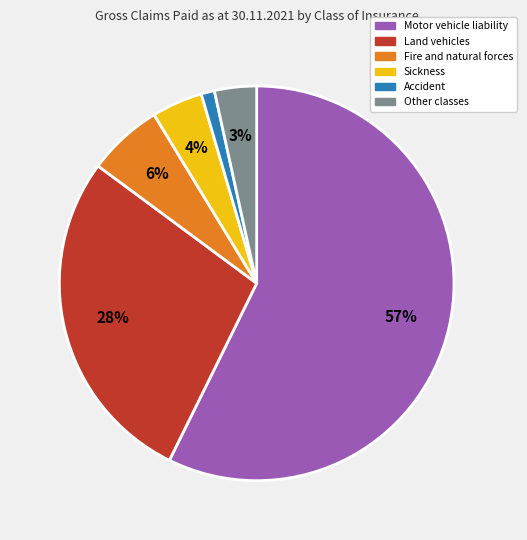

Does any single category account for the majority?

Yes